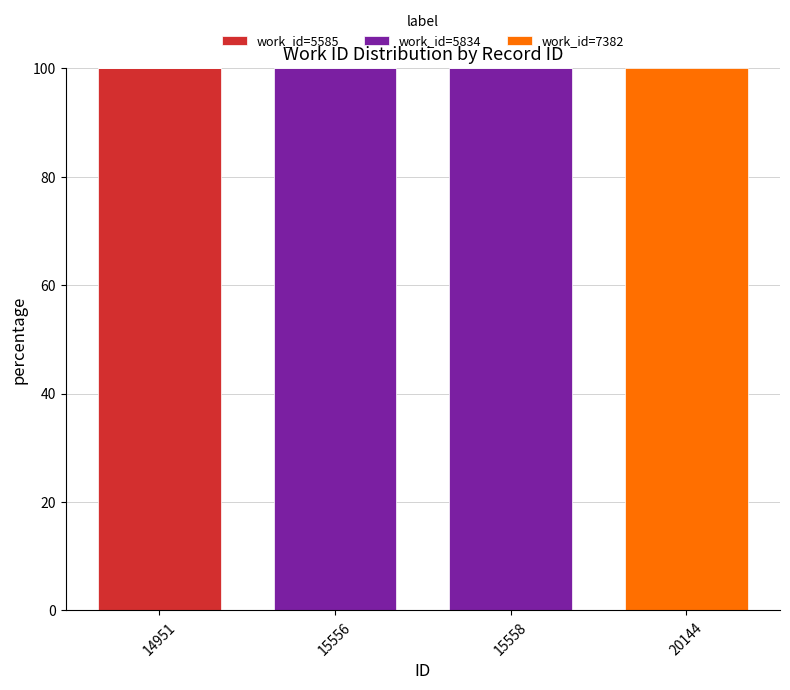

What is the maximum value for work_id=5585?

100